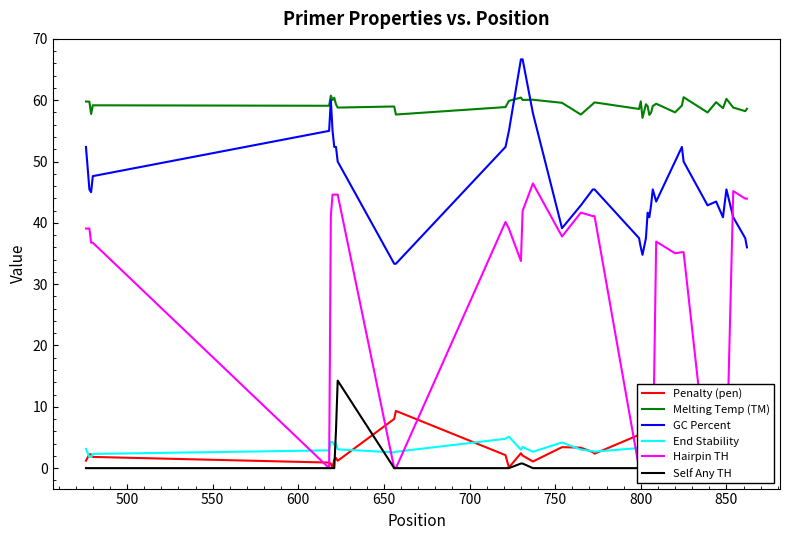

True or false: GC Percent and Penalty (pen) intersect in this chart.

False